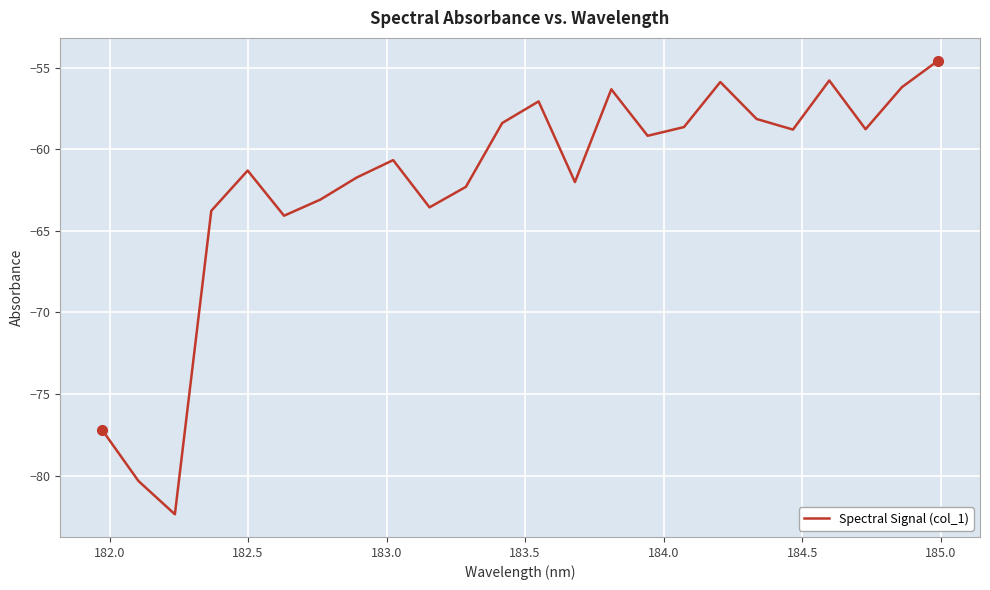

What is the difference between the maximum and minimum values?

27.8